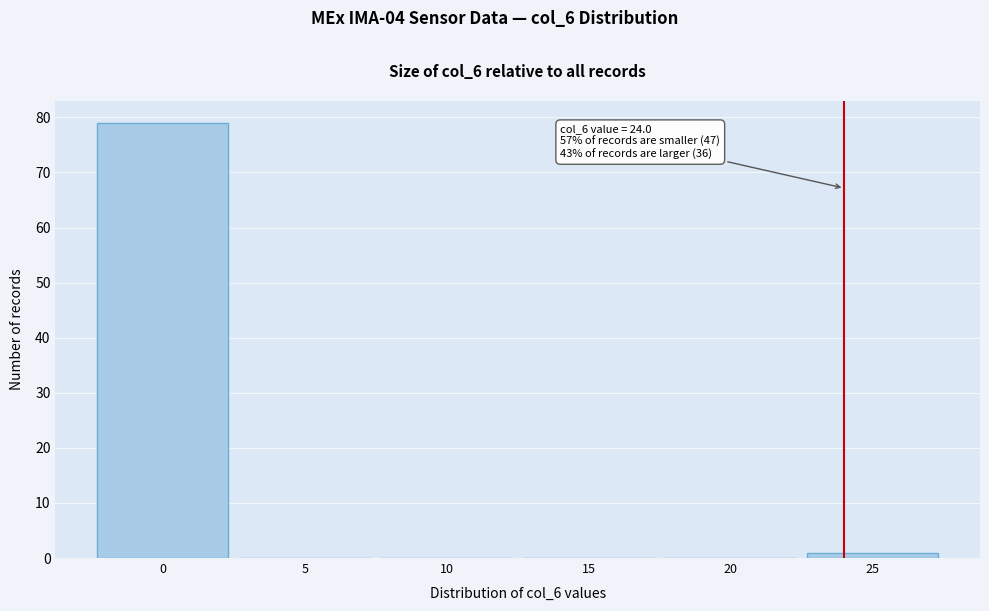

Which range on the x-axis has the tallest bar?

-2.5 to 2.5